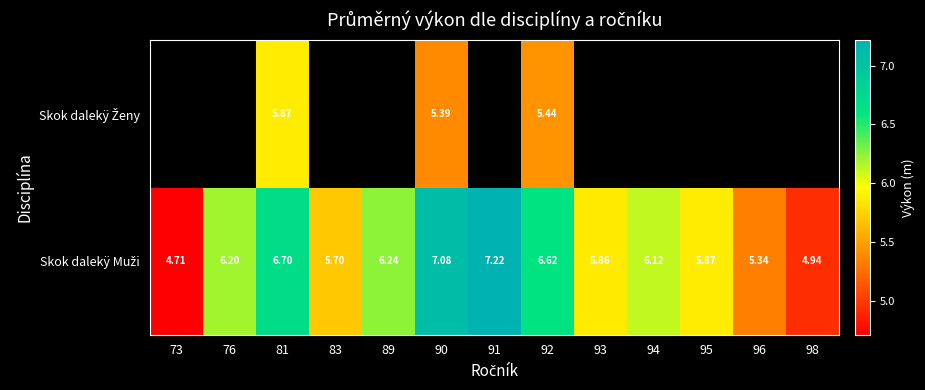

List the labels in order of Skok dalekÿ Muži value, largest first.

91, 90, 81, 92, 89, 76, 94, 95, 93, 83, 96, 98, 73